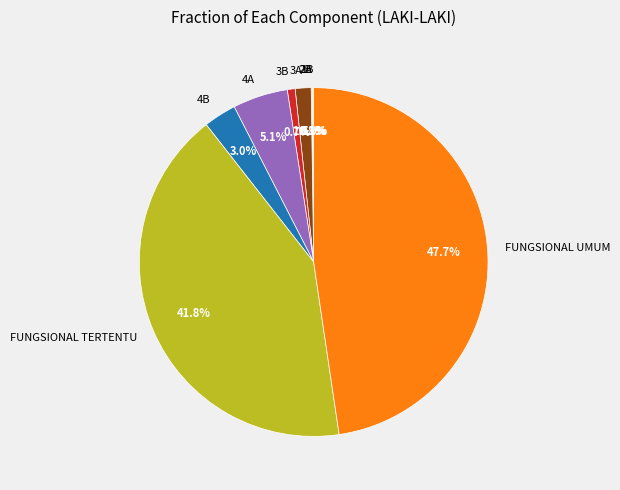

Which category has the biggest portion of the pie?

FUNGSIONAL UMUM